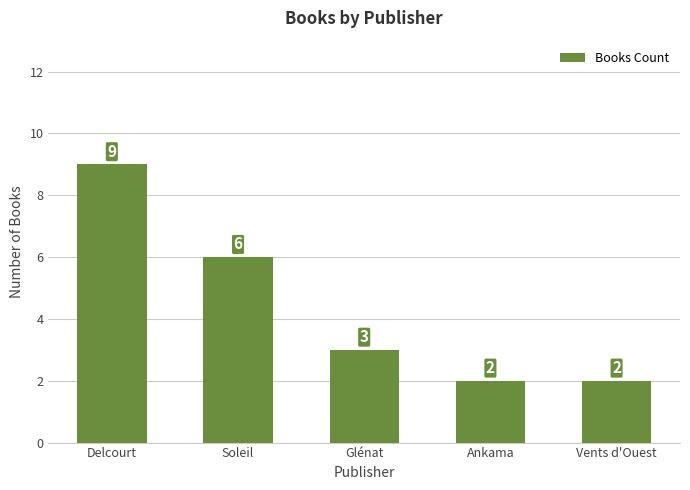

Approximately how many times larger is the value at Ankama compared to Soleil?

0.3